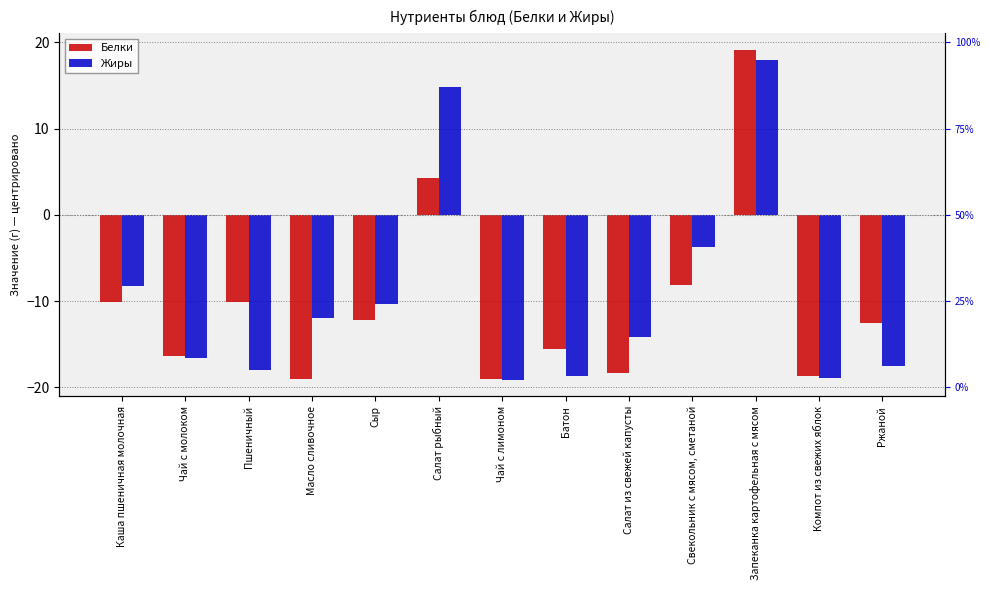

Which has a higher value, Салат рыбный or Сыр?

Салат рыбный